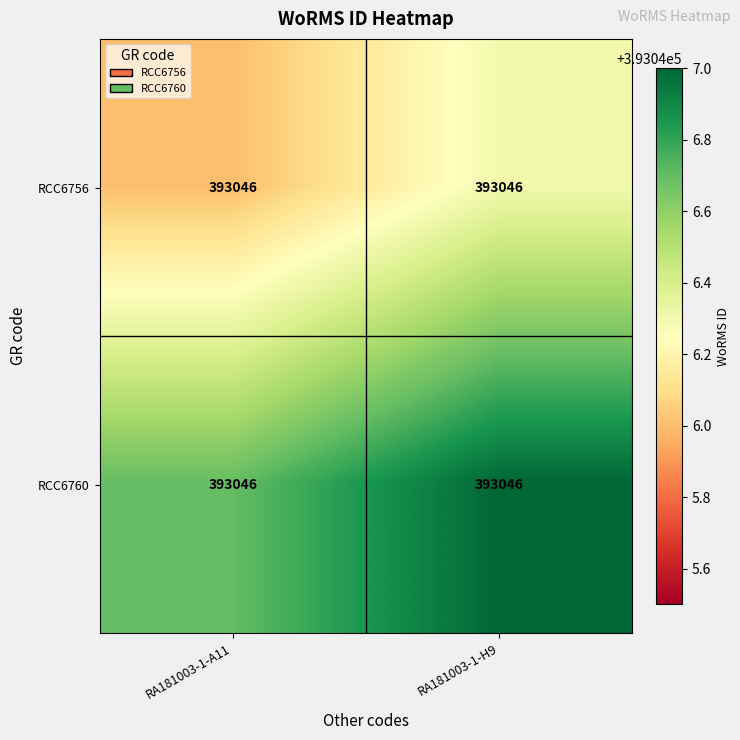

Reading left to right, what are all the values shown in this chart?

RCC6756: RA181003-1-A11=393046.0	RA181003-1-H9=393046.0
RCC6760: RA181003-1-A11=393046.0	RA181003-1-H9=393046.0